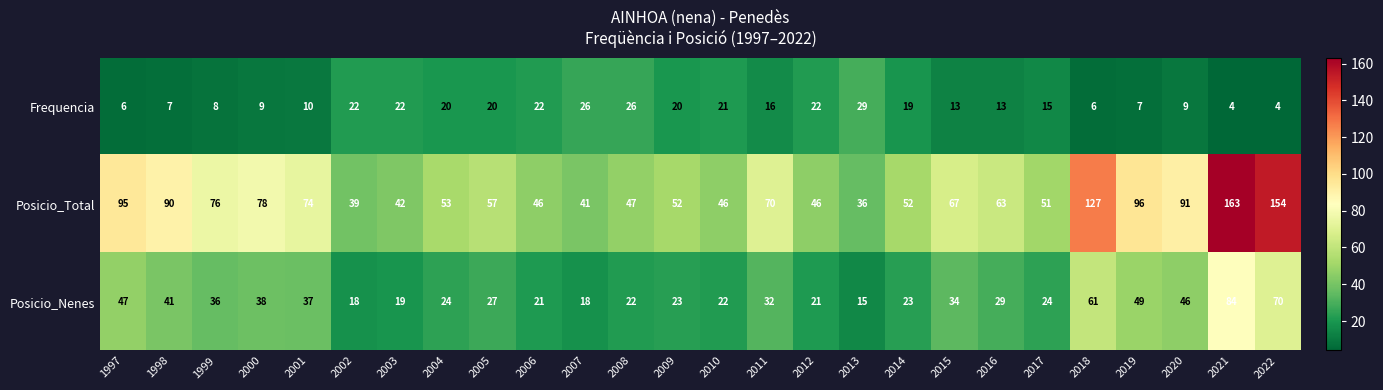

How many categories are shown in the chart?

26